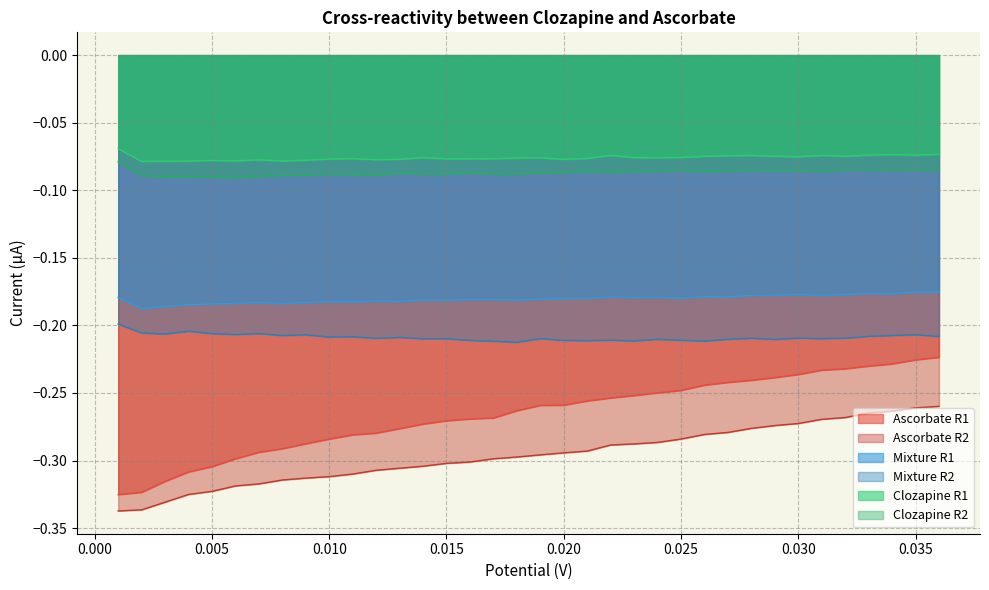

True or false: Ascorbate R1 and Clozapine R2 intersect in this chart.

False